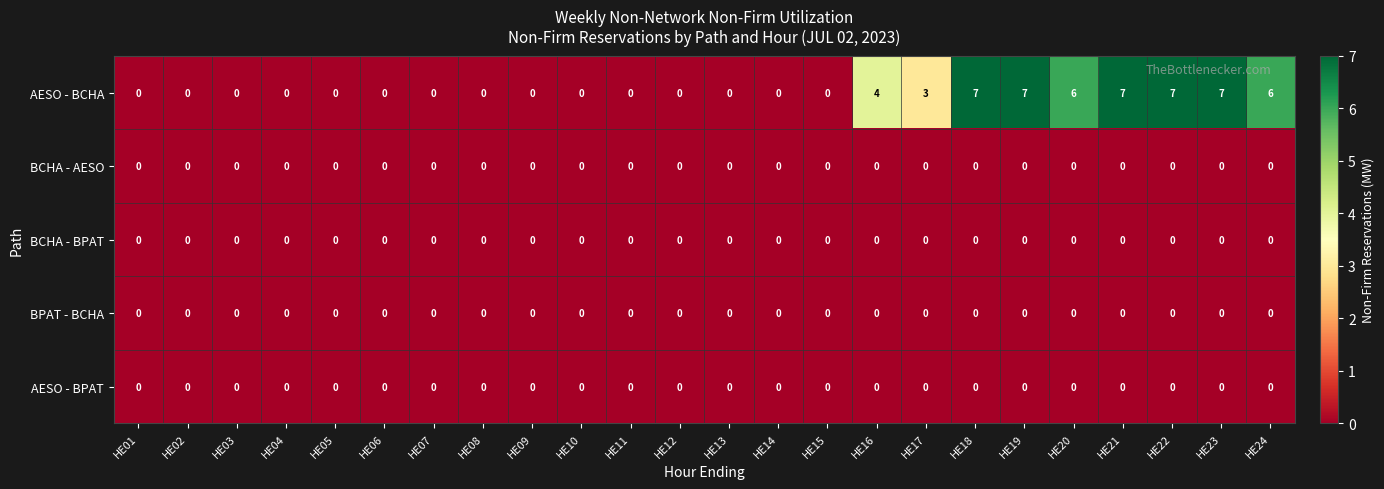

The value of AESO - BPAT at HE18 is 0. True or false?

True